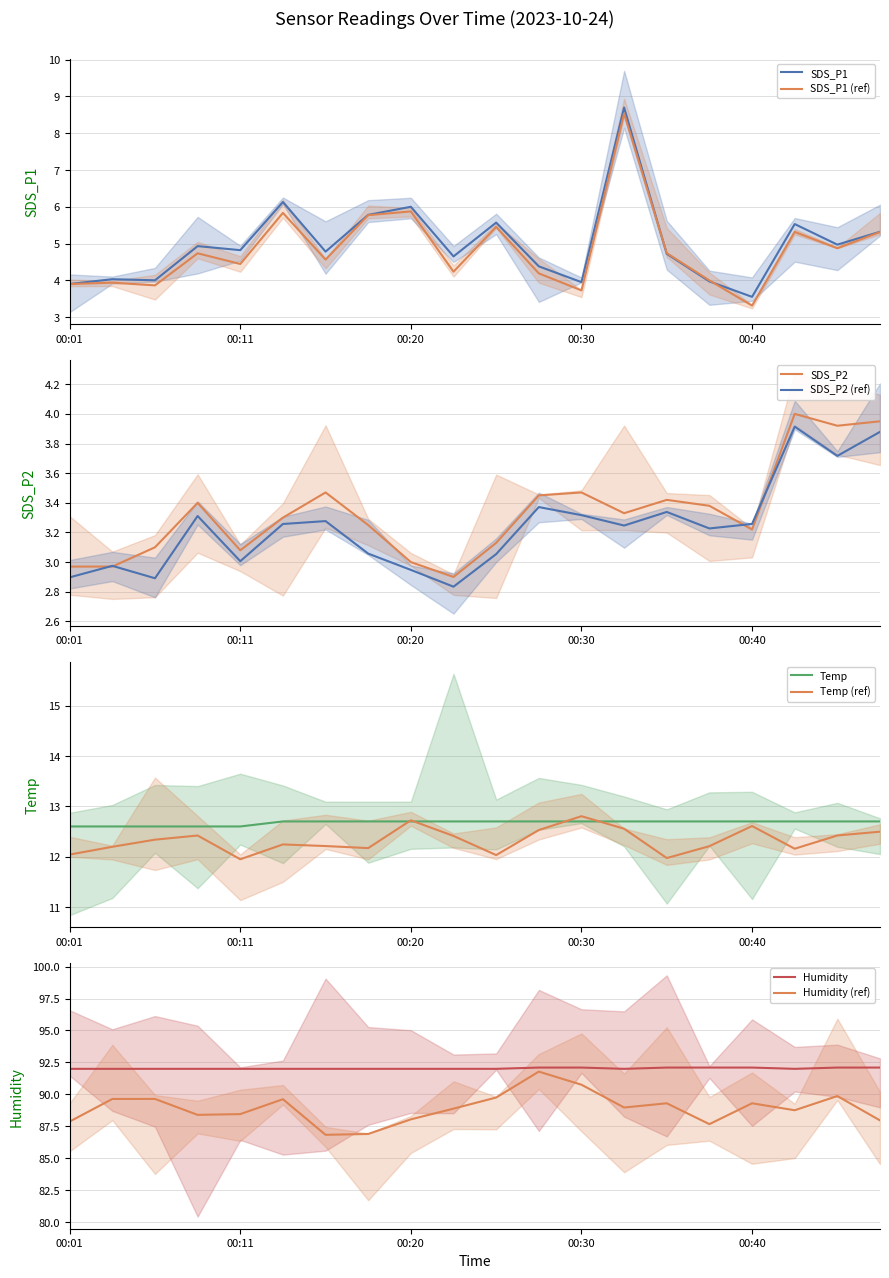

At which label does SDS_P2 first exceed 3?

00:06